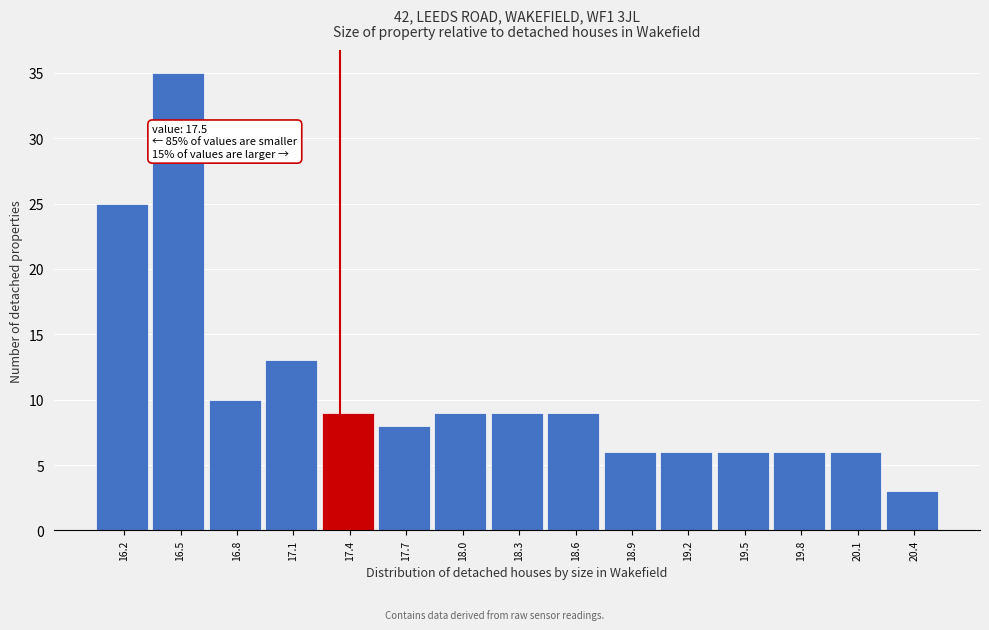

Reading right to left, transcribe all the data shown in this chart.

3	6	6	6	6	6	9	9	9	8	9	13	10	35	25